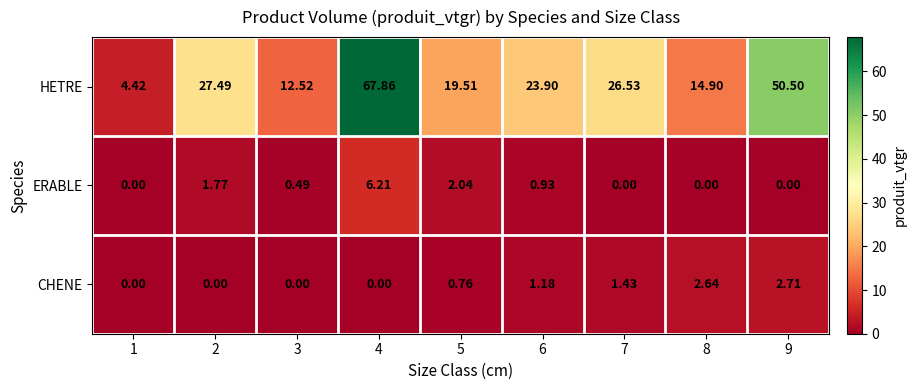

Between 4 and 8, which series saw the biggest shift?

HETRE